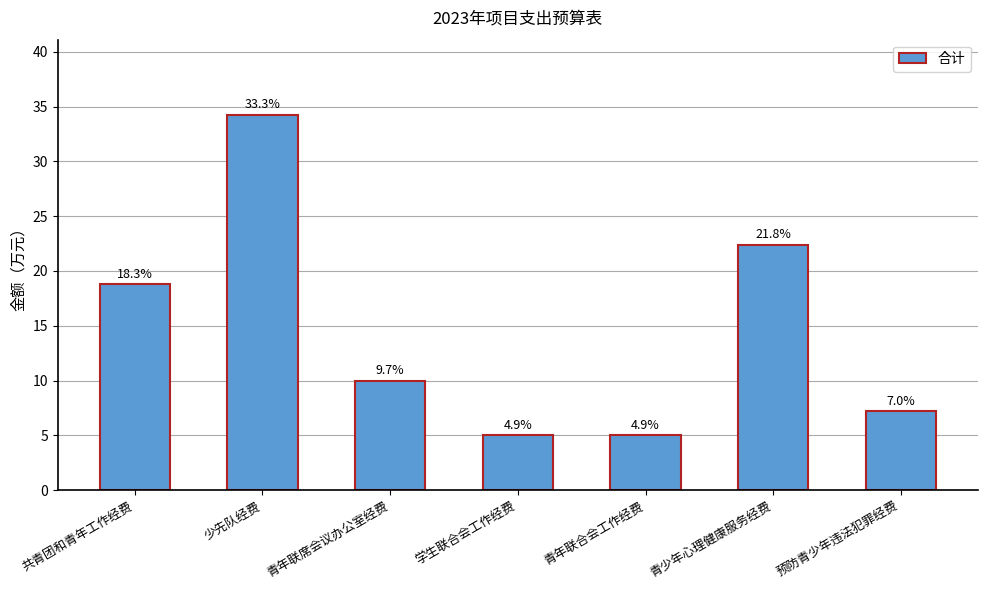

How many bars are there in total?

7